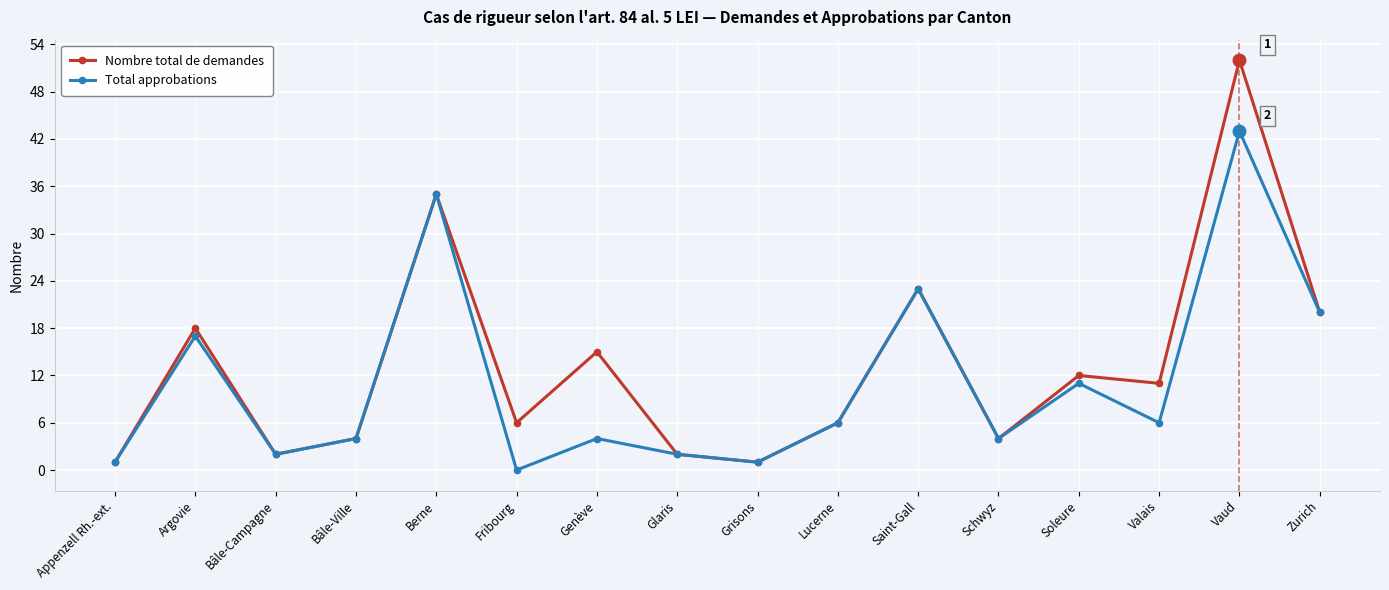

What is the difference between the Total approbations values at Lucerne and Berne?

29